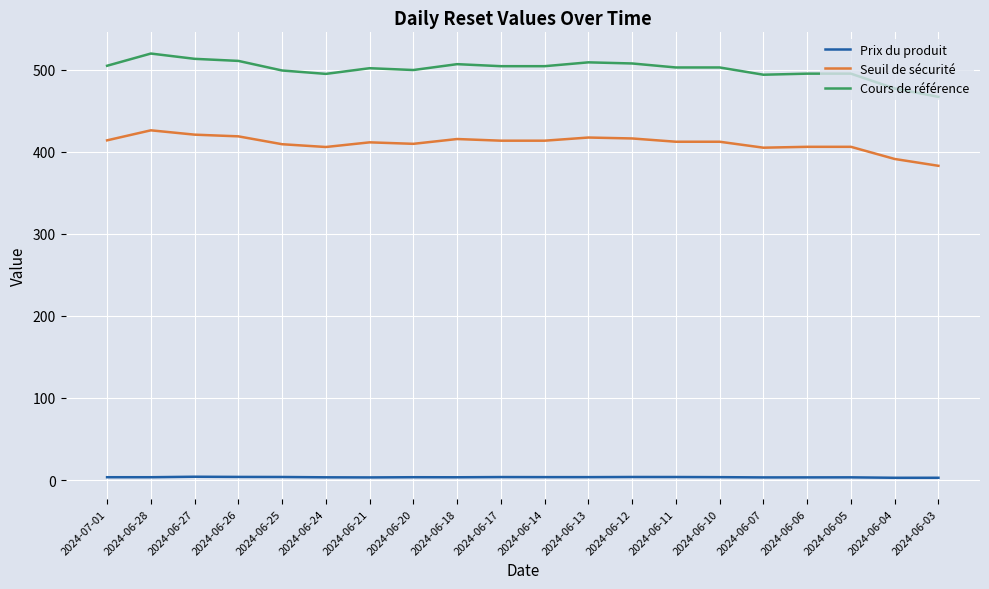

Which series has the widest spread of values?

Cours de référence